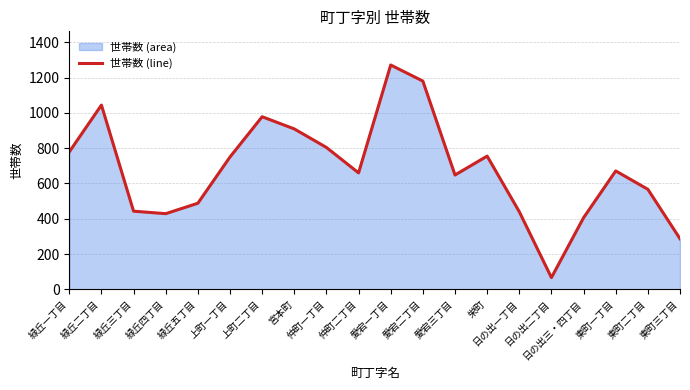

What is the difference between the values at 緑丘三丁目 and 日の出二丁目?

376